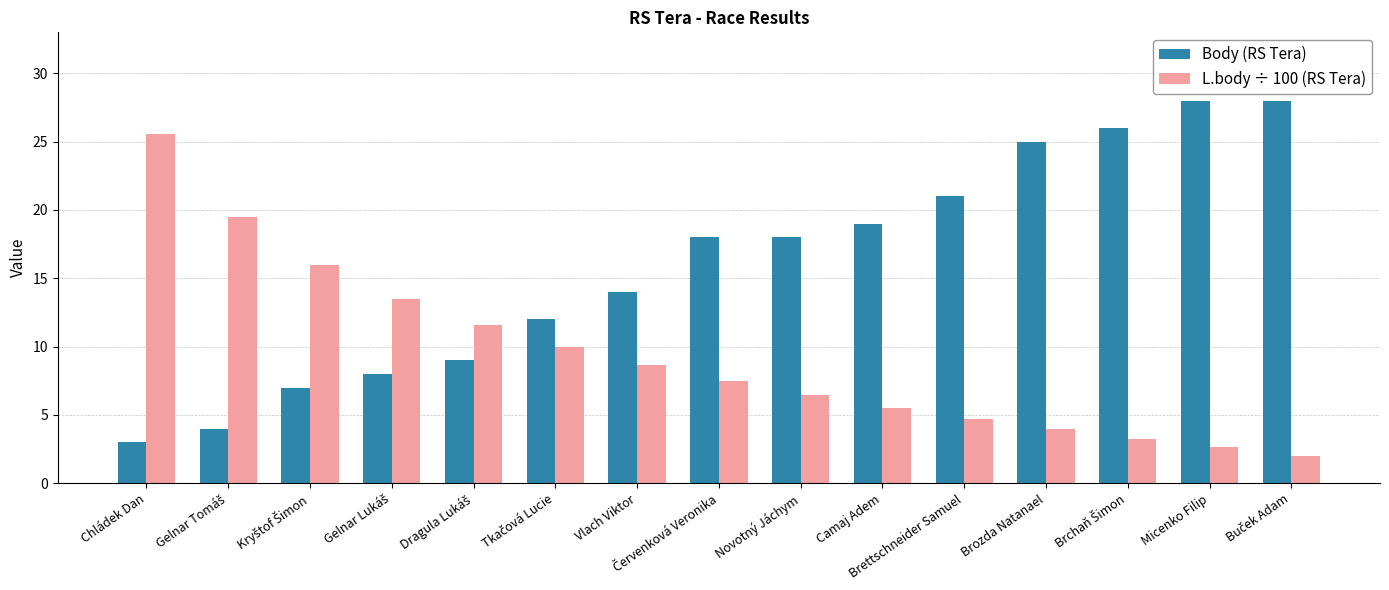

Reading left to right, list all the values displayed in this chart.

Body (RS Tera): 3.0	4.0	7.0	8.0	9.0	12.0	14.0	18.0	18.0	19.0	21.0	25.0	26.0	28.0	28.0
L.body ÷ 100 (RS Tera): 25.5	19.5	16.0	13.5	11.6	10.0	8.6	7.5	6.5	5.5	4.7	4.0	3.3	2.6	2.0